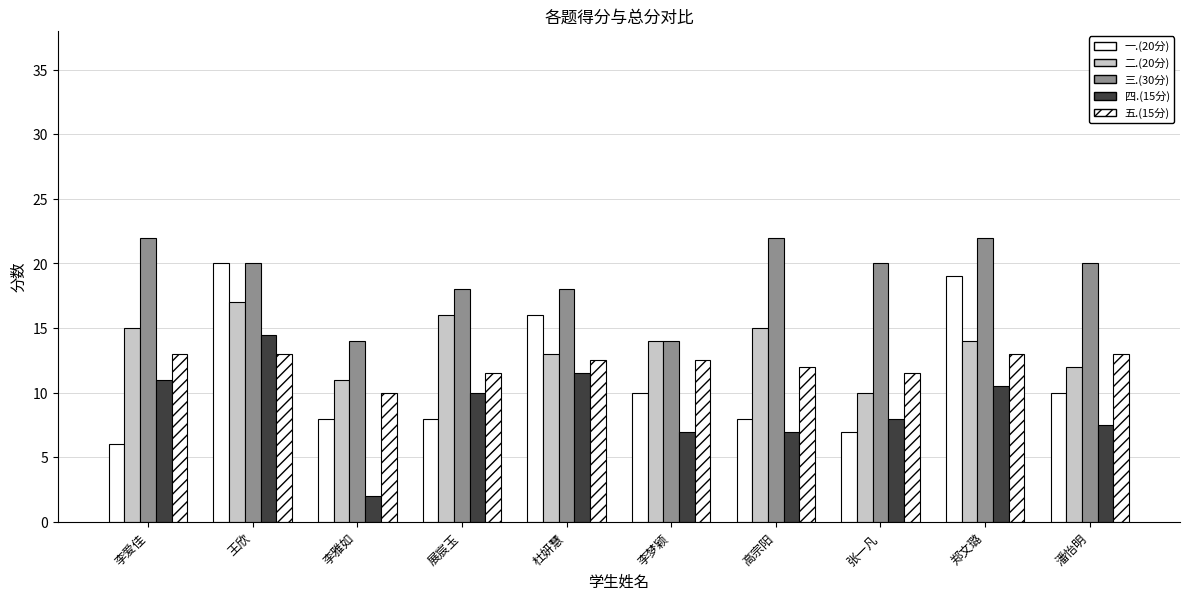

Does the chart contain any negative values?

No